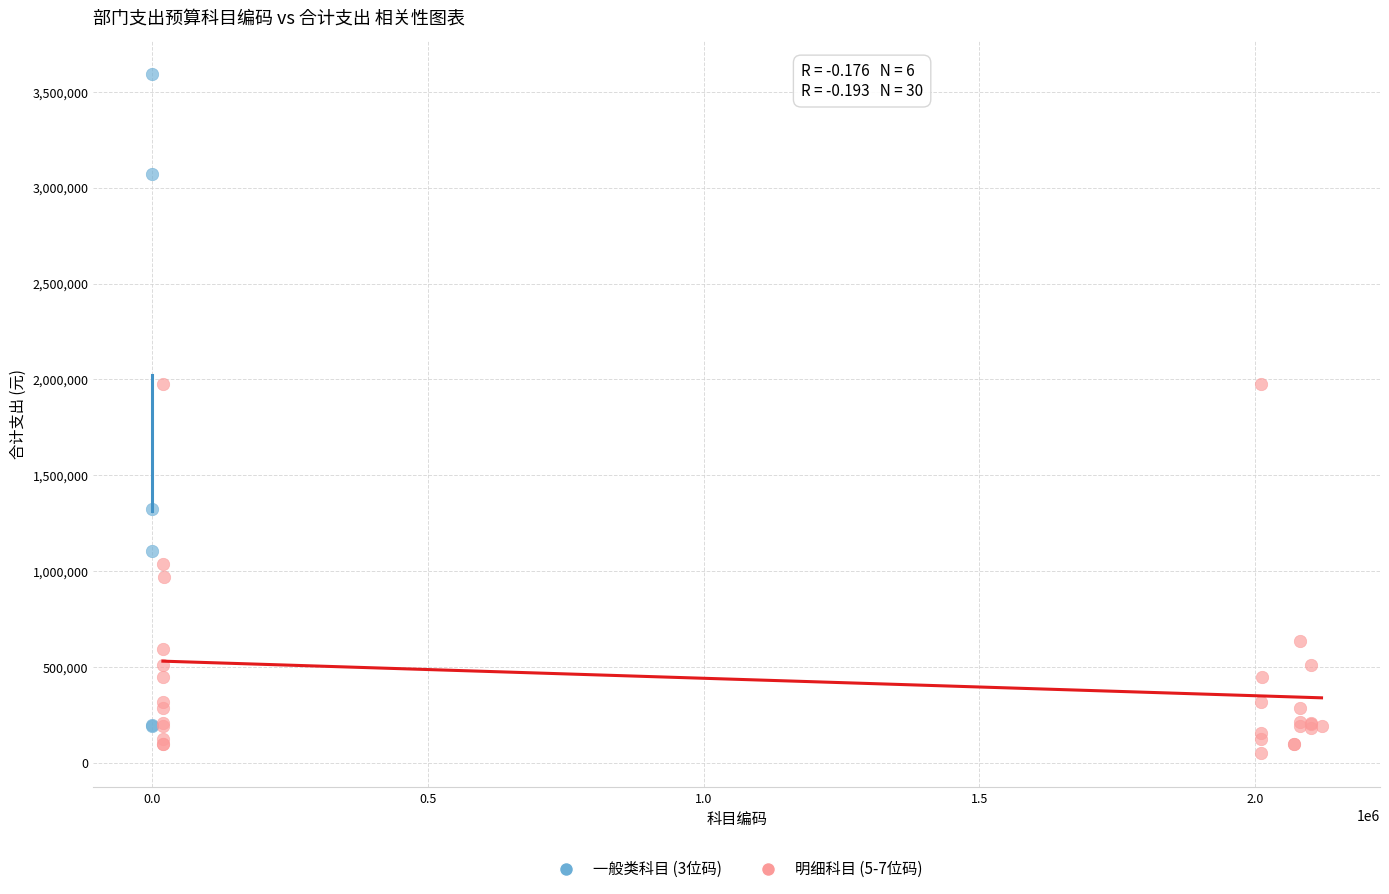

Which series has the largest Y range (max minus min)?

一般类科目 (3位码)